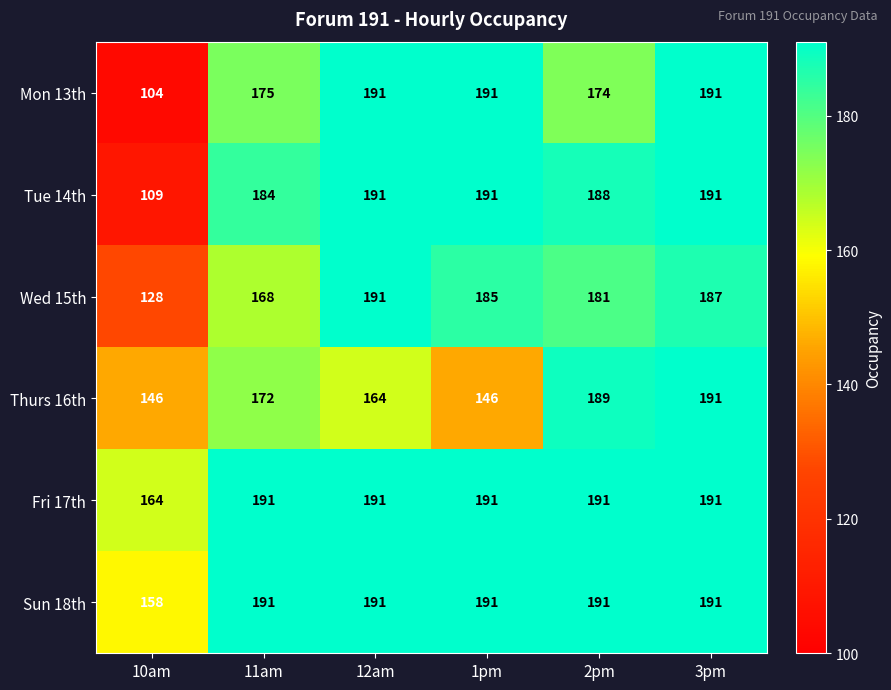

True or false: Sun 18th has a value of 191 at 12am.

True